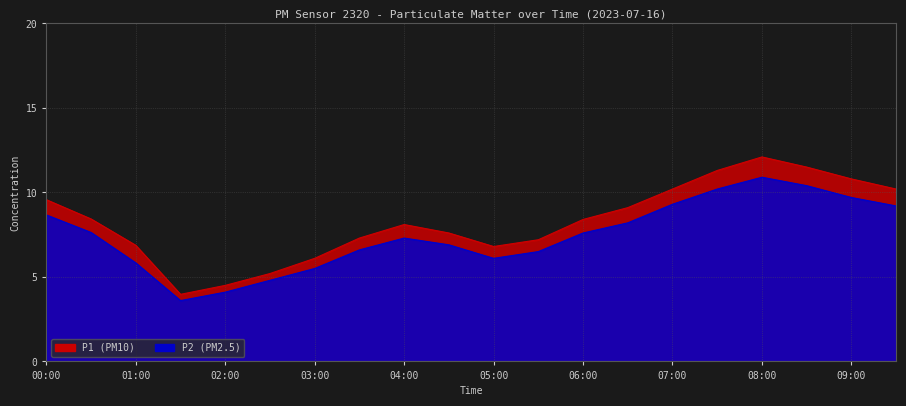

At which category does the chart reach its peak across all series?

08:00